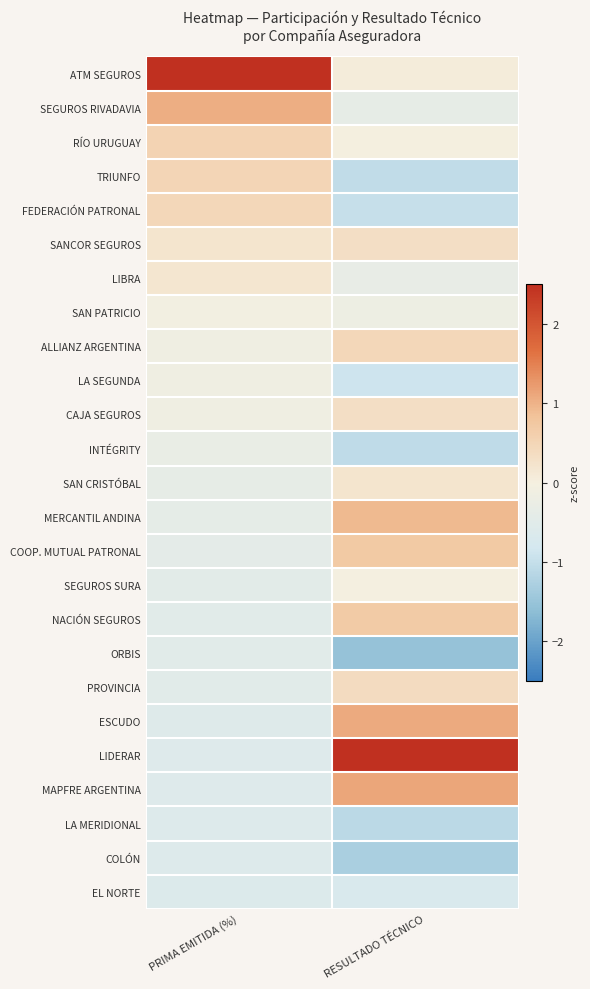

Which has a higher value, PRIMA EMITIDA (%) or RESULTADO TÉCNICO?

PRIMA EMITIDA (%)